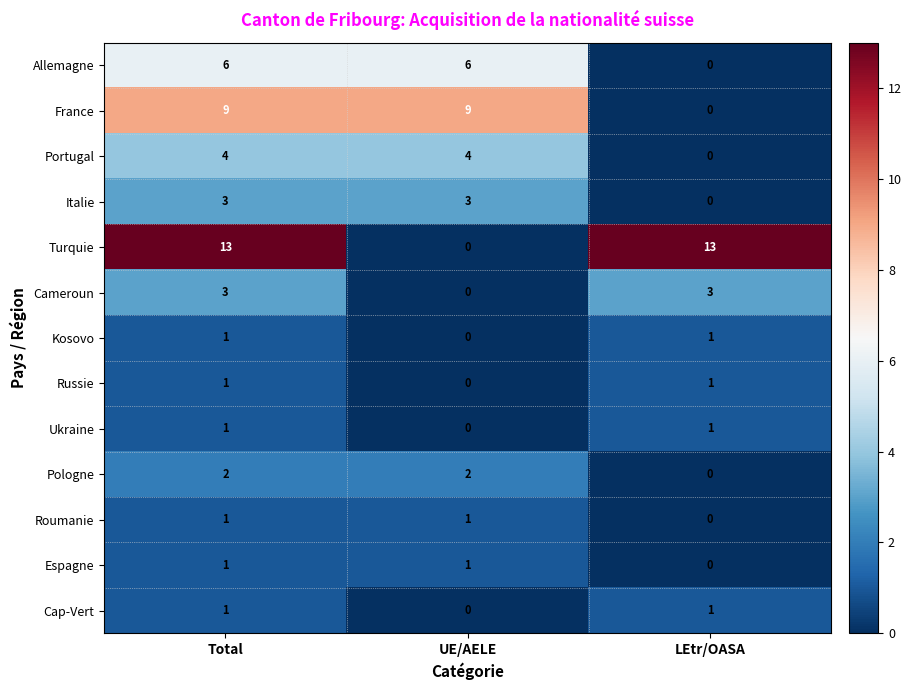

What is the greatest value displayed?

13